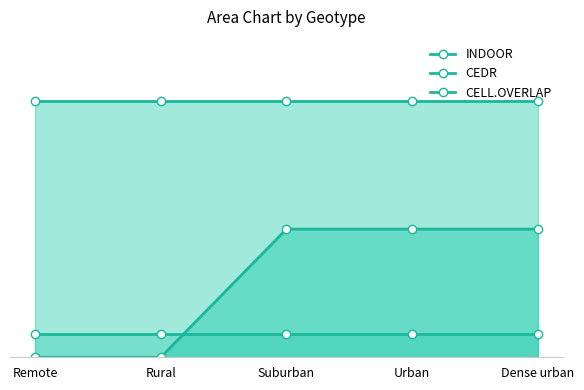

True or false: CELL.OVERLAP and INDOOR cross at least once.

True